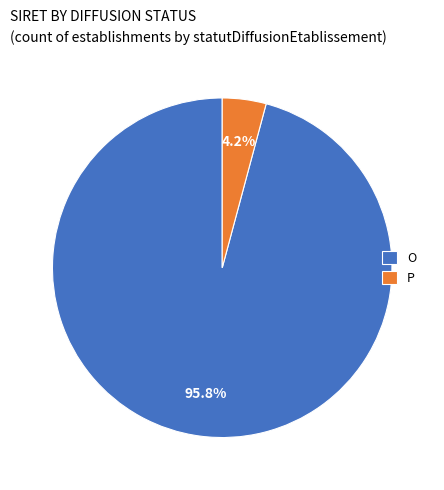

The O slice represents 96% of the pie. True or false?

True